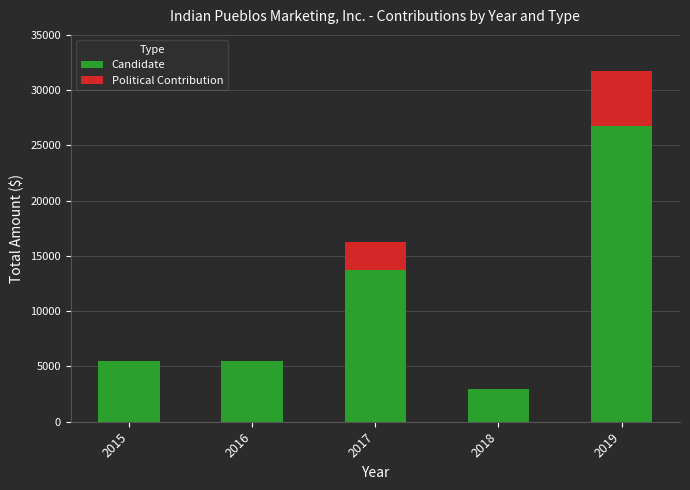

Does the chart contain stacked bars?

Yes